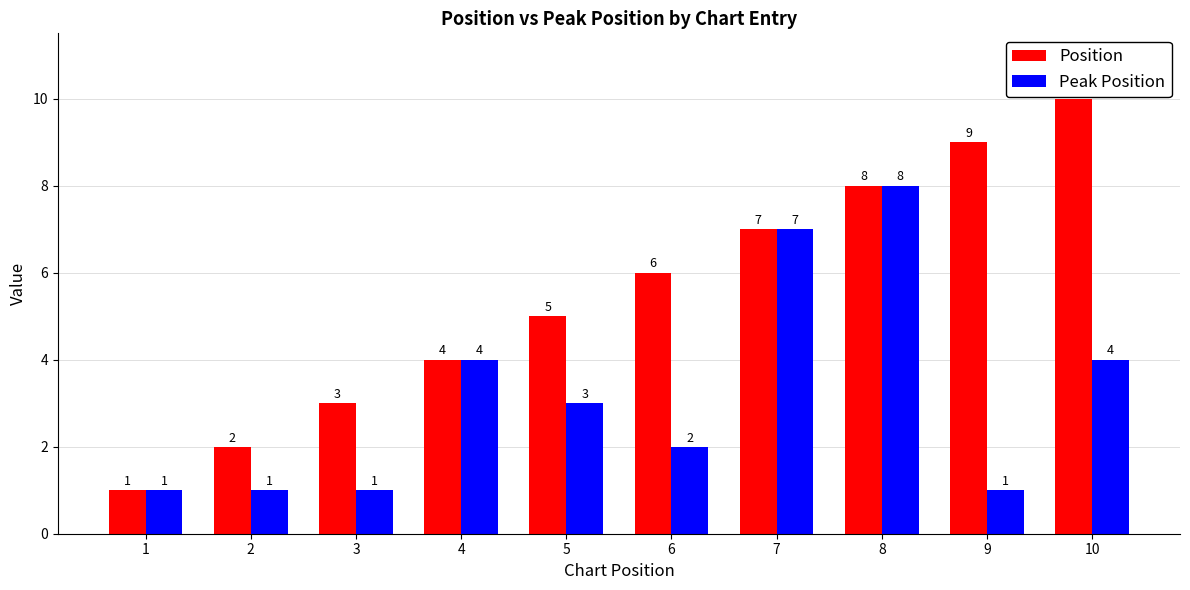

Reading left to right, transcribe all the data shown in this chart.

Position: 1=1	2=2	3=3	4=4	5=5	6=6	7=7	8=8	9=9	10=10
Peak Position: 1=1	2=1	3=1	4=4	5=3	6=2	7=7	8=8	9=1	10=4